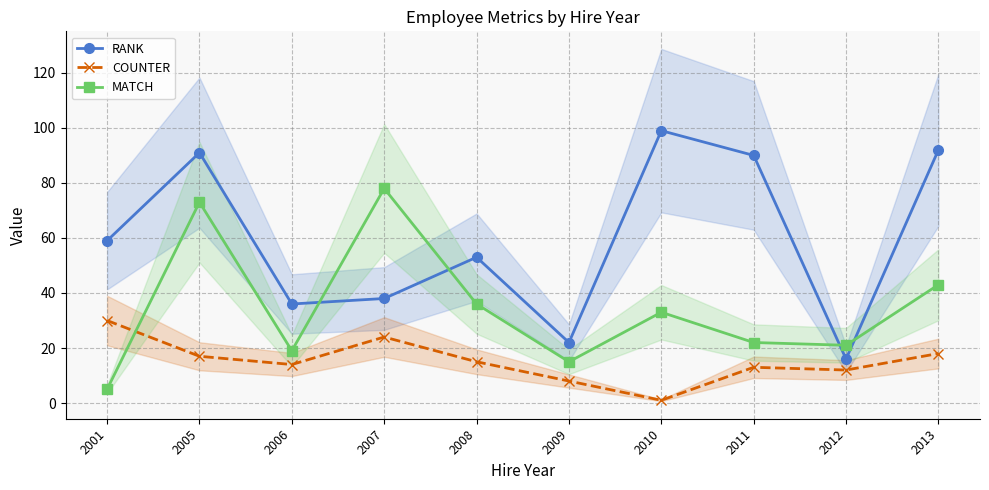

The MATCH series shows 27 at 2006. True or false?

False